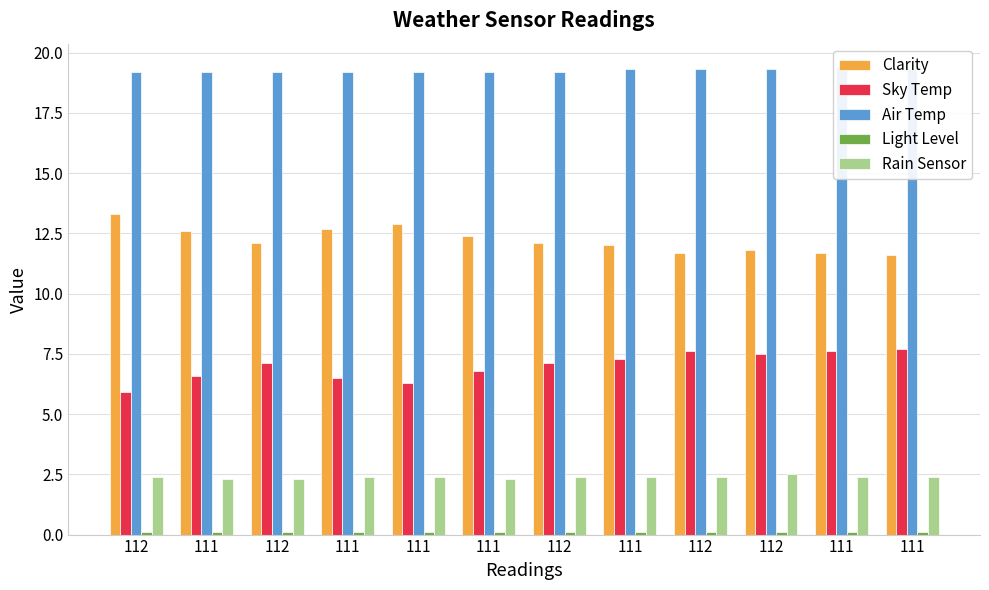

Reading left to right, transcribe all the data shown in this chart.

Clarity: 13.3	12.6	12.1	12.7	12.9	12.4	12.1	12.0	11.7	11.8	11.7	11.6
Sky Temp: 5.9	6.6	7.1	6.5	6.3	6.8	7.1	7.3	7.6	7.5	7.6	7.7
Air Temp: 19.2	19.2	19.2	19.2	19.2	19.2	19.2	19.3	19.3	19.3	19.4	19.3
Light Level: 0.1	0.1	0.1	0.1	0.1	0.1	0.1	0.1	0.1	0.1	0.1	0.1
Rain Sensor: 2.4	2.3	2.3	2.4	2.4	2.3	2.4	2.4	2.4	2.5	2.4	2.4